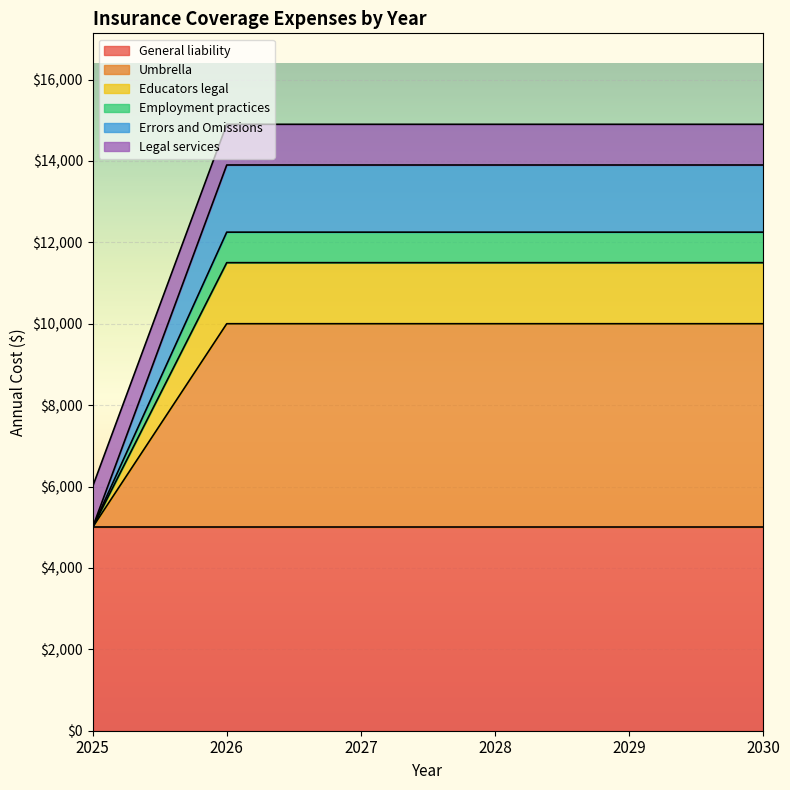

Is it true that Educators legal equals 2909 at 2030?

False